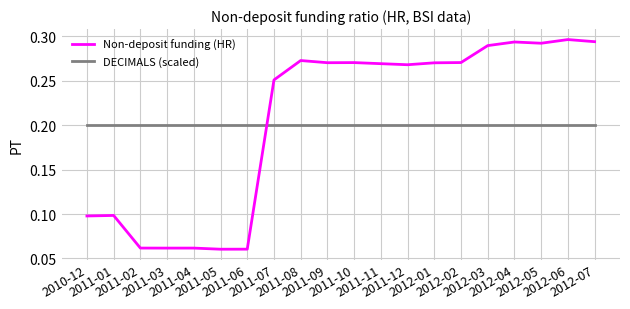

Which series has the largest range (max minus min)?

Non-deposit funding (HR)